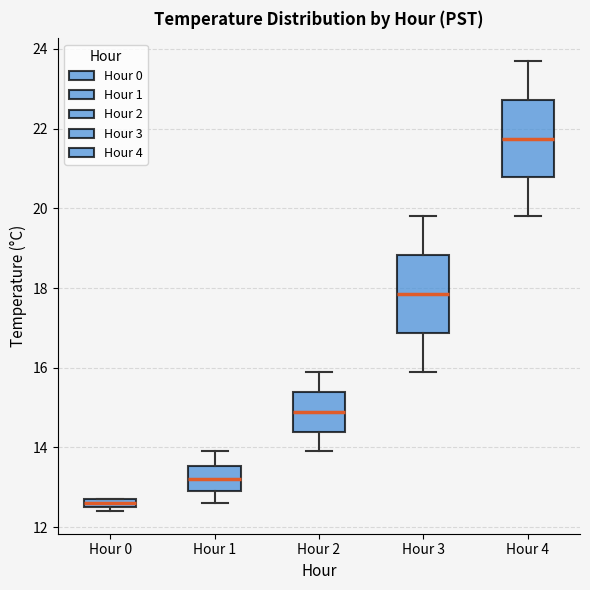

Where is the lower edge of the box for Hour 3 on the y-axis? The values are not printed on the chart, so give them approximately, as read against the axis.

16.8